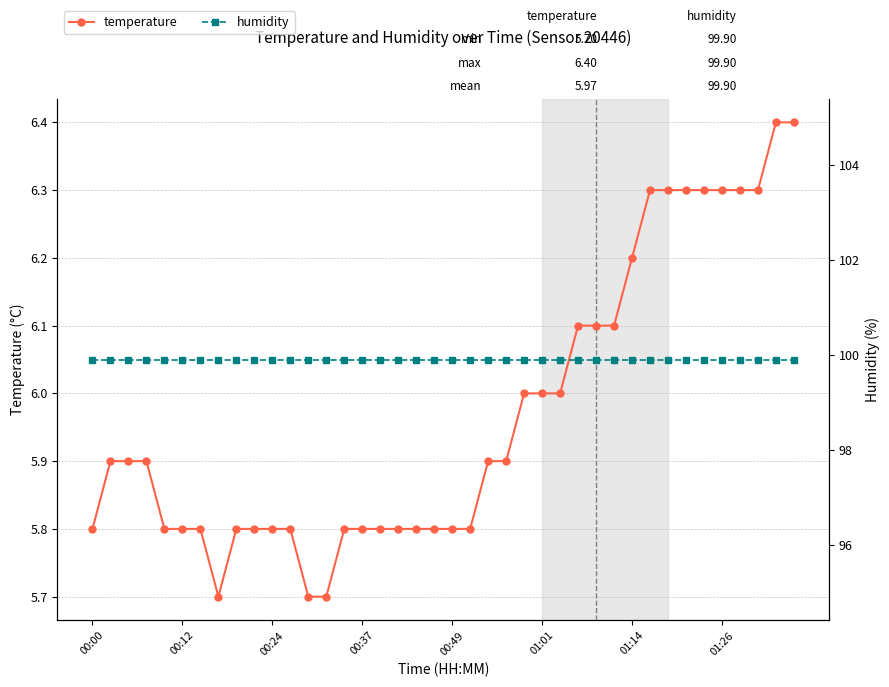

What is the highest value of the temperature series?

6.4